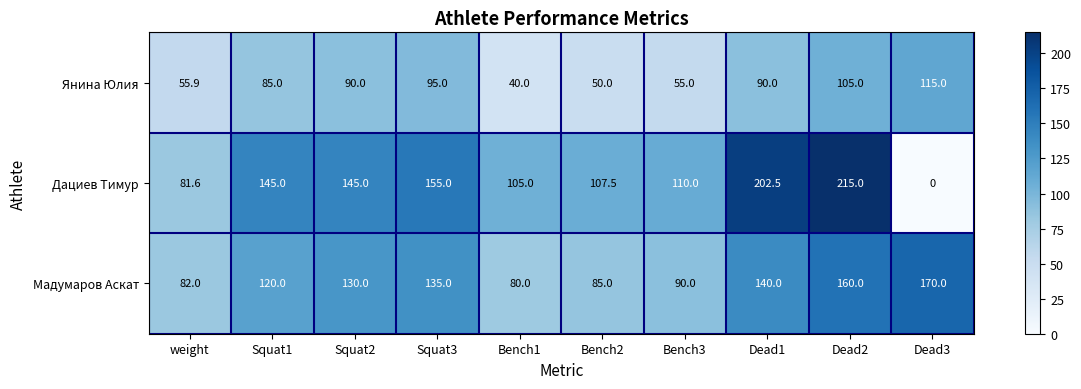

What is the sum of all Янина Юлия values?

780.9